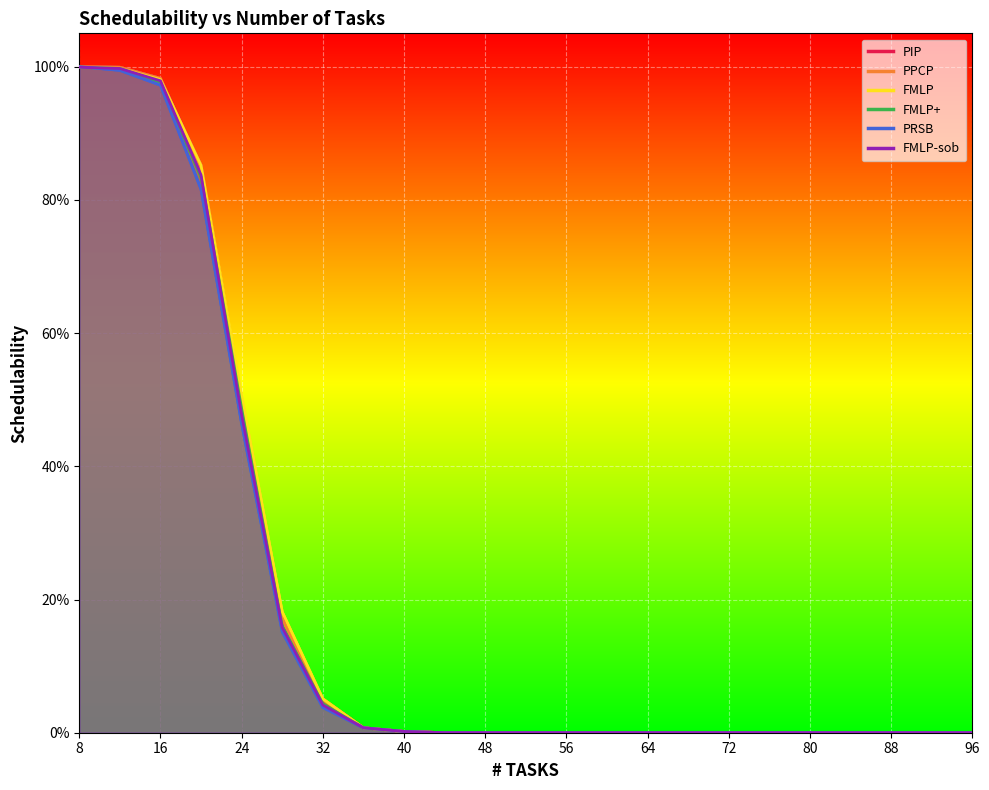

Count the number of data series in this chart.

6